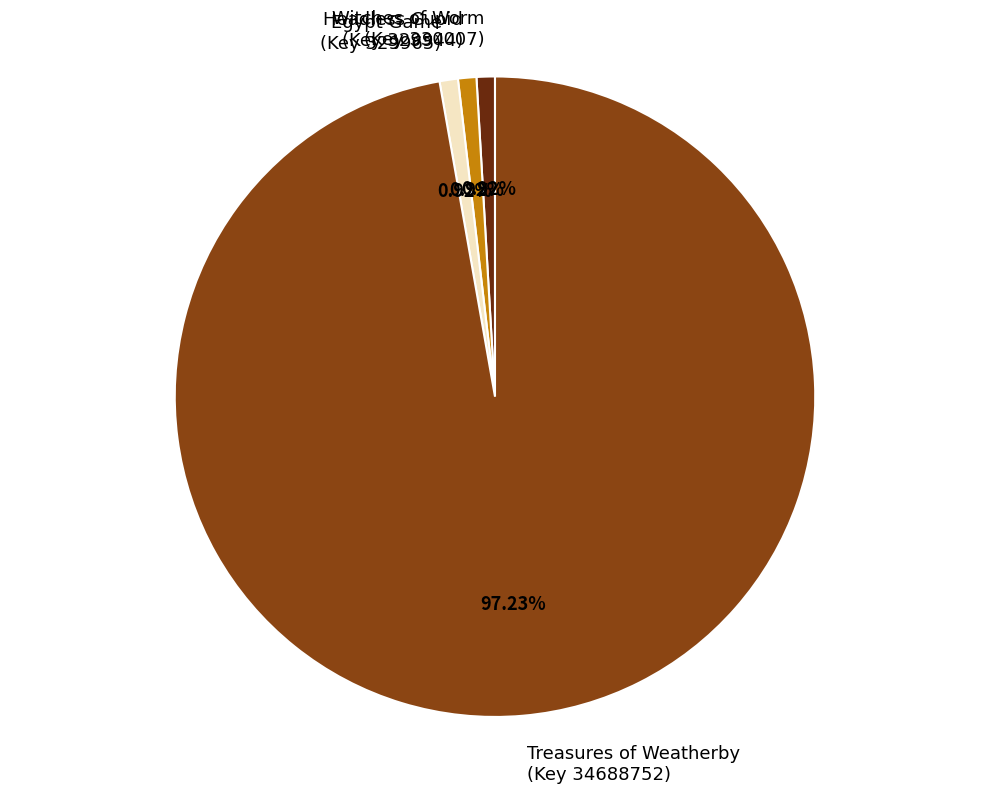

Does any single category account for the majority?

Yes